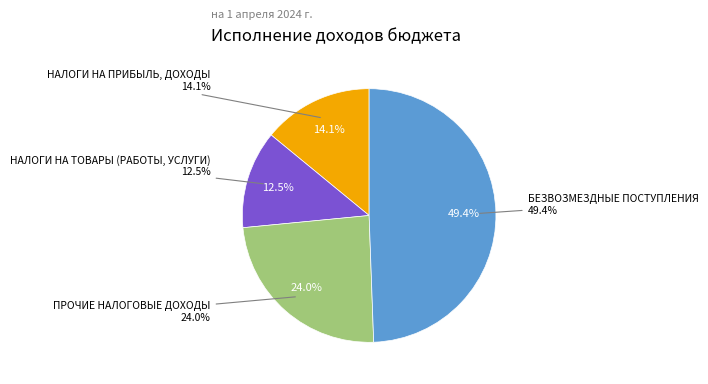

Rank the categories by value from lowest to highest.

НАЛОГИ НА ТОВАРЫ (РАБОТЫ, УСЛУГИ), НАЛОГИ НА ПРИБЫЛЬ, ДОХОДЫ, ПРОЧИЕ НАЛОГОВЫЕ ДОХОДЫ, БЕЗВОЗМЕЗДНЫЕ ПОСТУПЛЕНИЯ